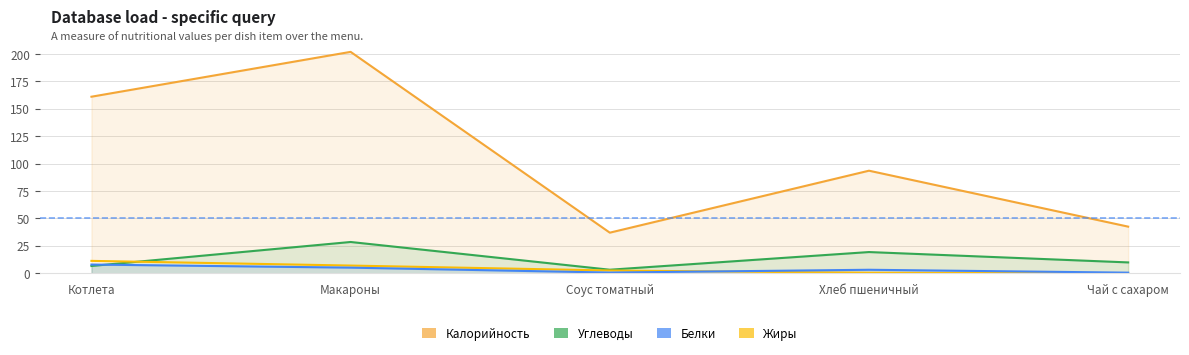

What position from the left is Хлеб пшеничный?

4